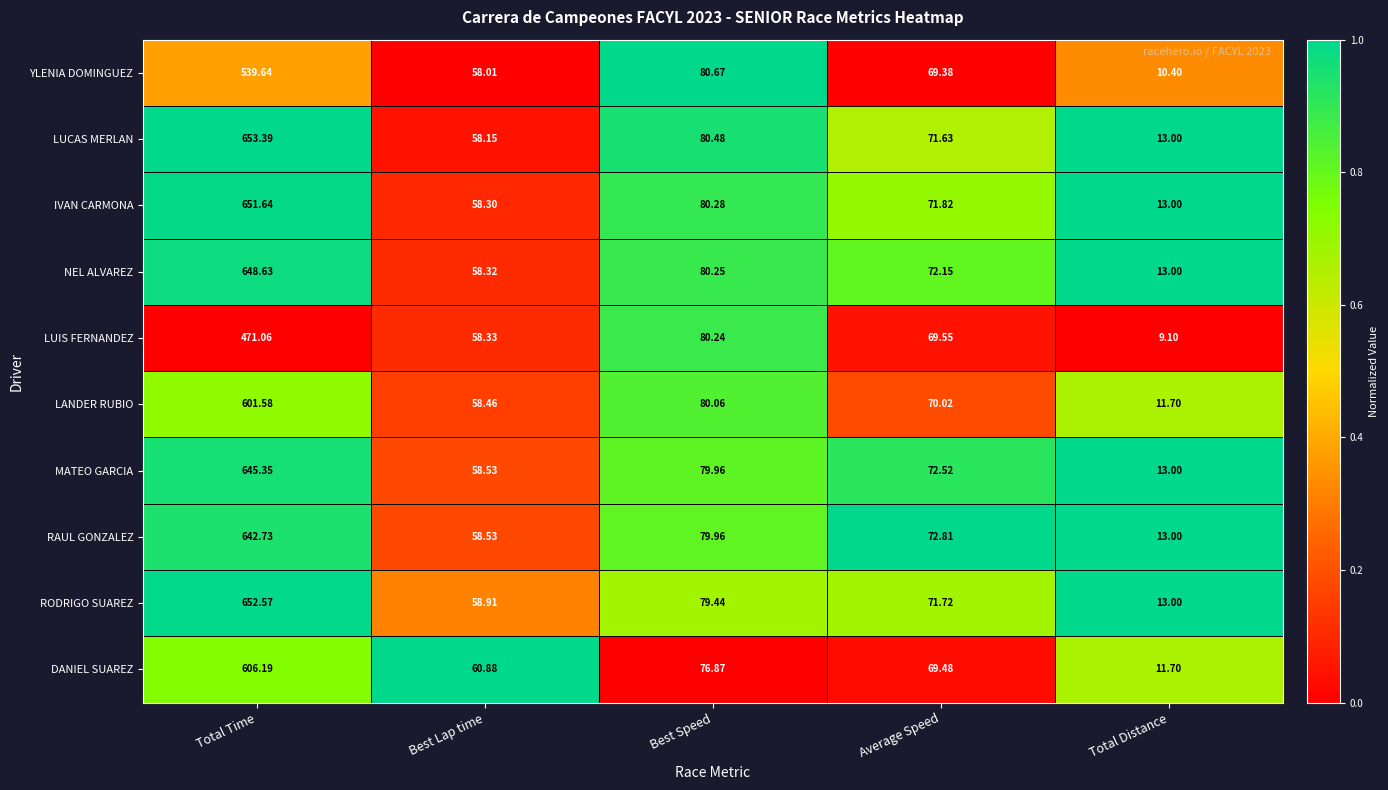

Where does the LUCAS MERLAN series first go above 71?

Total Time